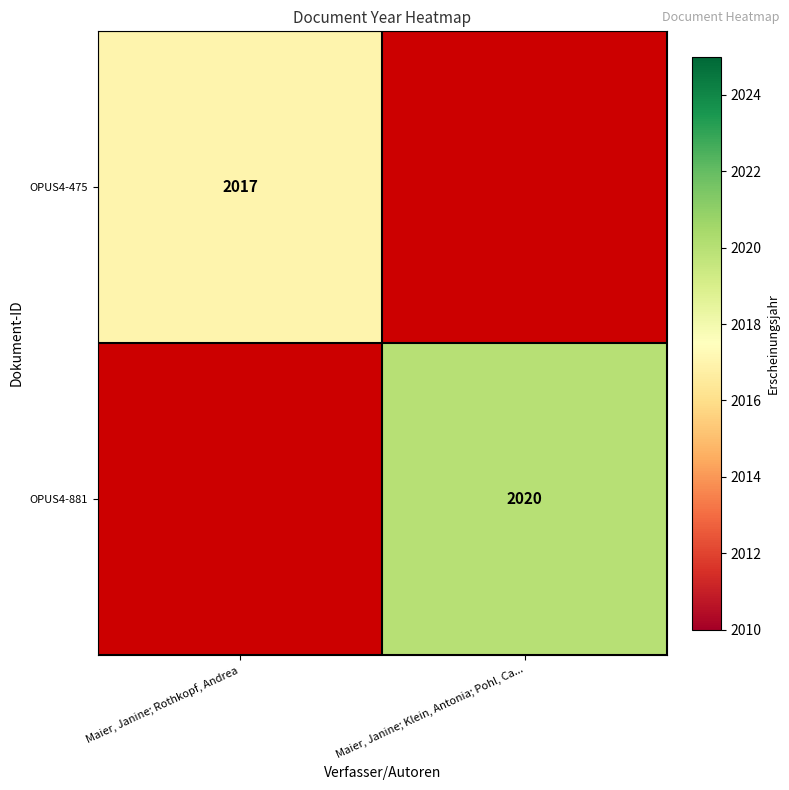

What is the smallest value displayed?

2017.0